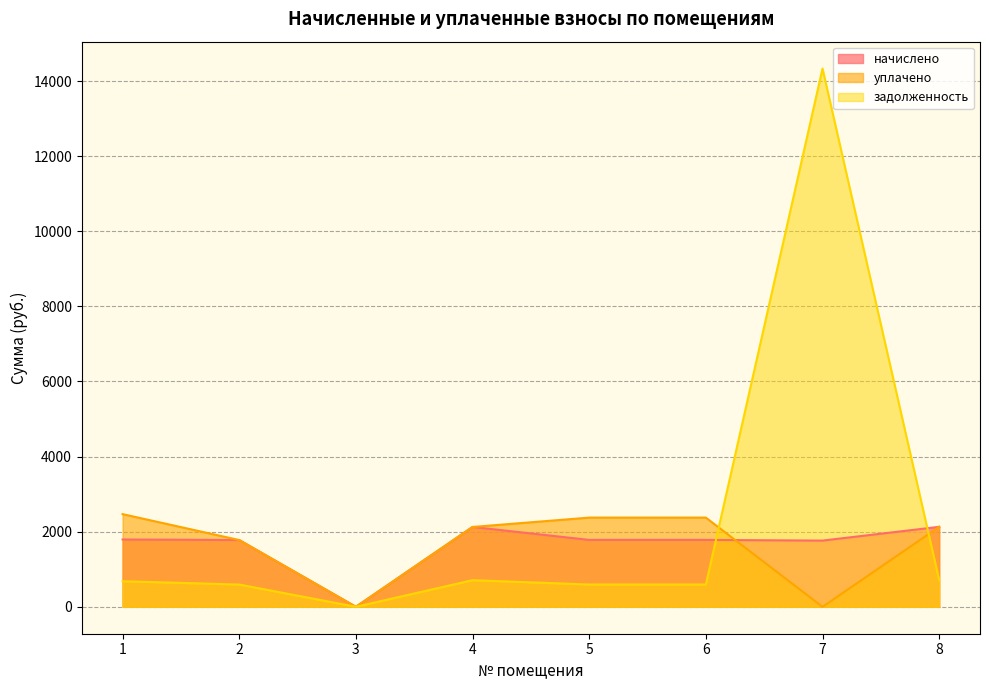

Is it true that начислено equals 2508.8 at 5?

False